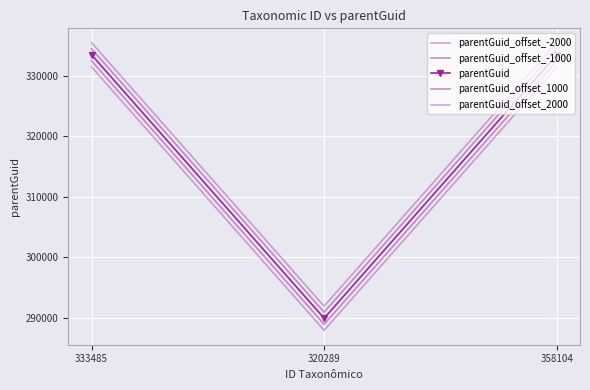

What is the maximum value shown in the chart?

335482